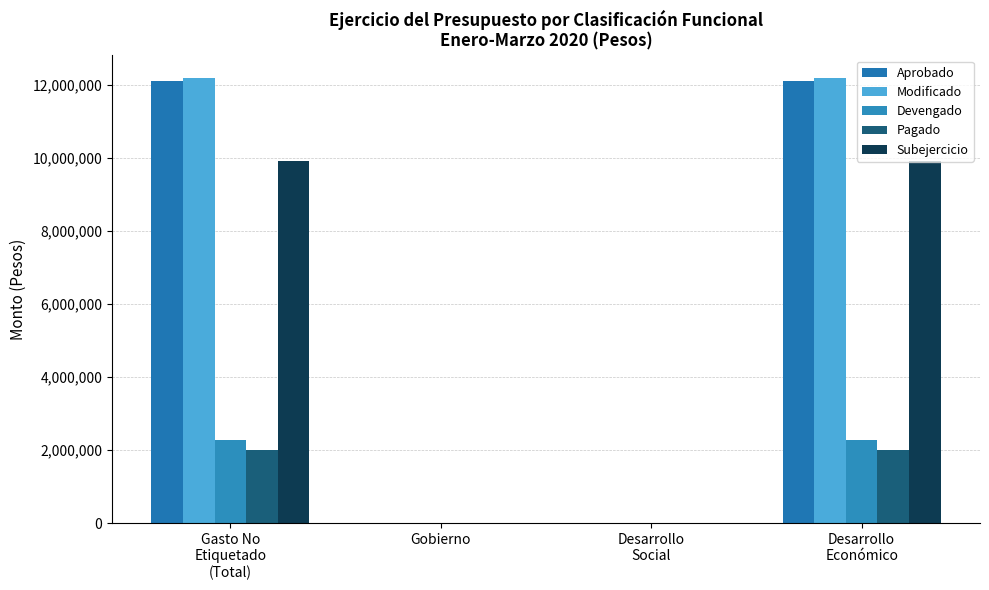

What is the maximum value shown in the chart?

12194974